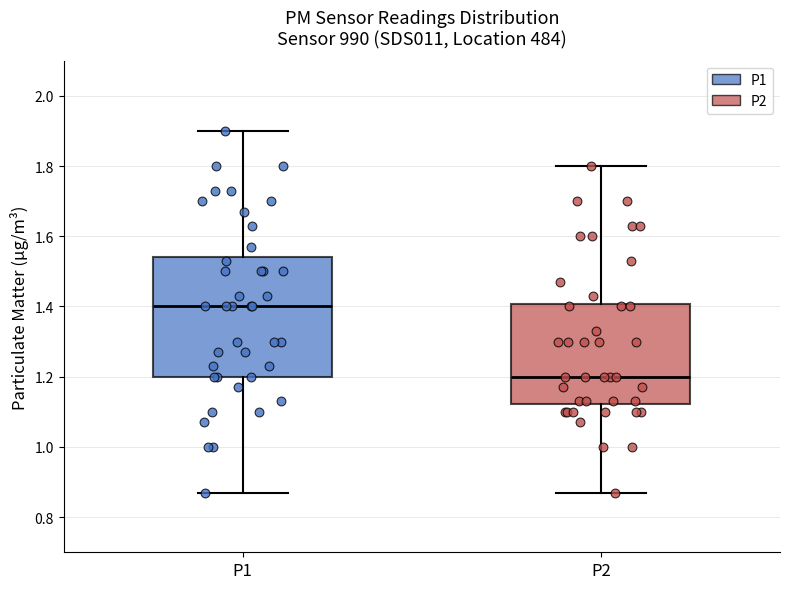

Reading left to right, read every box against the y-axis: the position of its median line, the range the box covers, and the ends of its whiskers. The values are not printed on the chart, so give them approximately, as read against the axis.

P1: median 1.40, box 1.20 to 1.54, whiskers 0.88 to 1.90
P2: median 1.20, box 1.12 to 1.40, whiskers 0.88 to 1.80